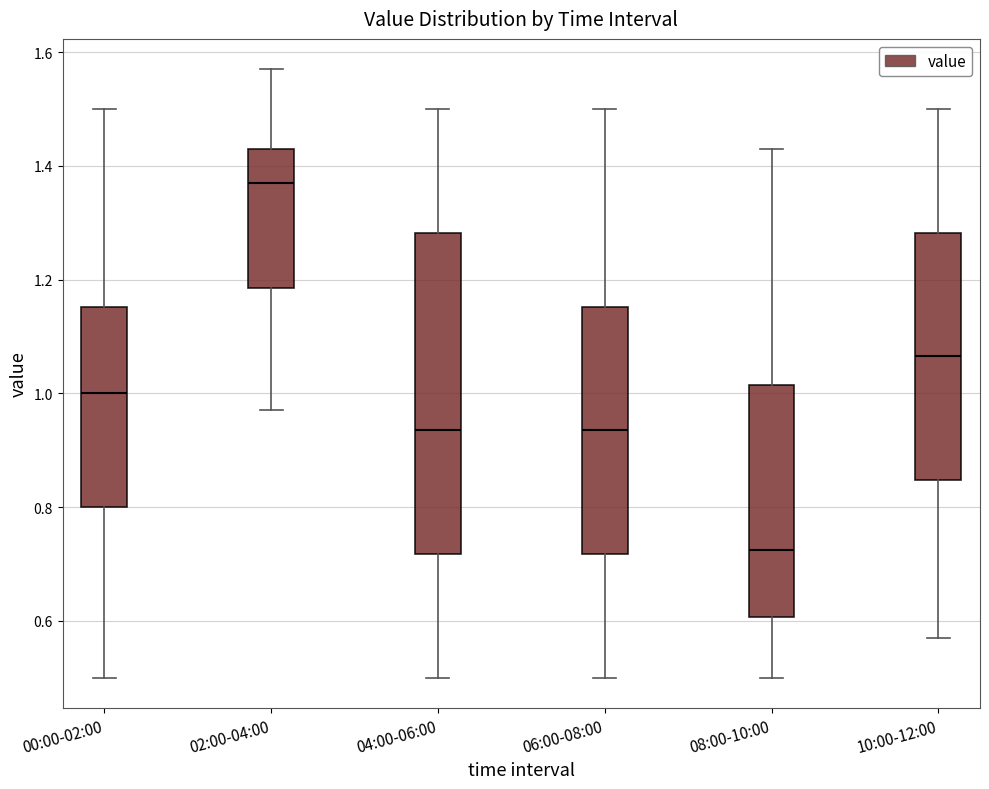

Where is the lower edge of the box for 06:00-08:00 on the y-axis? The values are not printed on the chart, so give them approximately, as read against the axis.

0.72